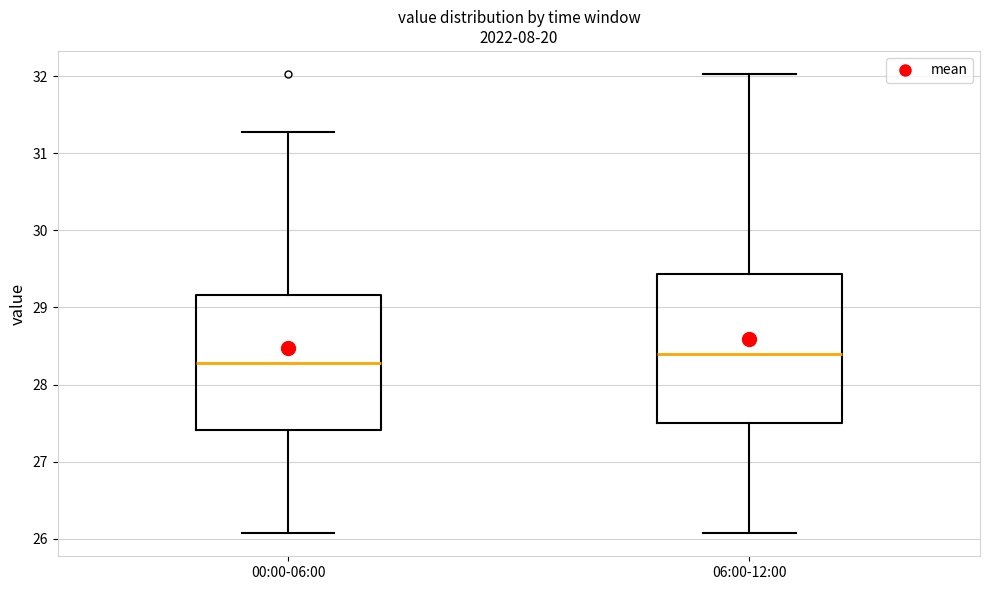

Which box is the tallest, from its lower edge to its upper edge?

06:00-12:00